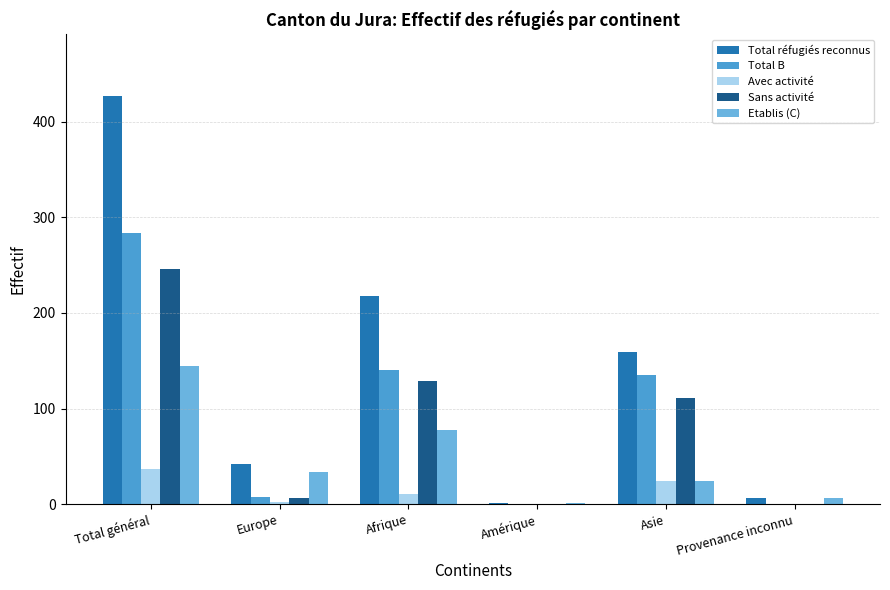

True or false: Avec activité has a value of 13 at Total général.

False